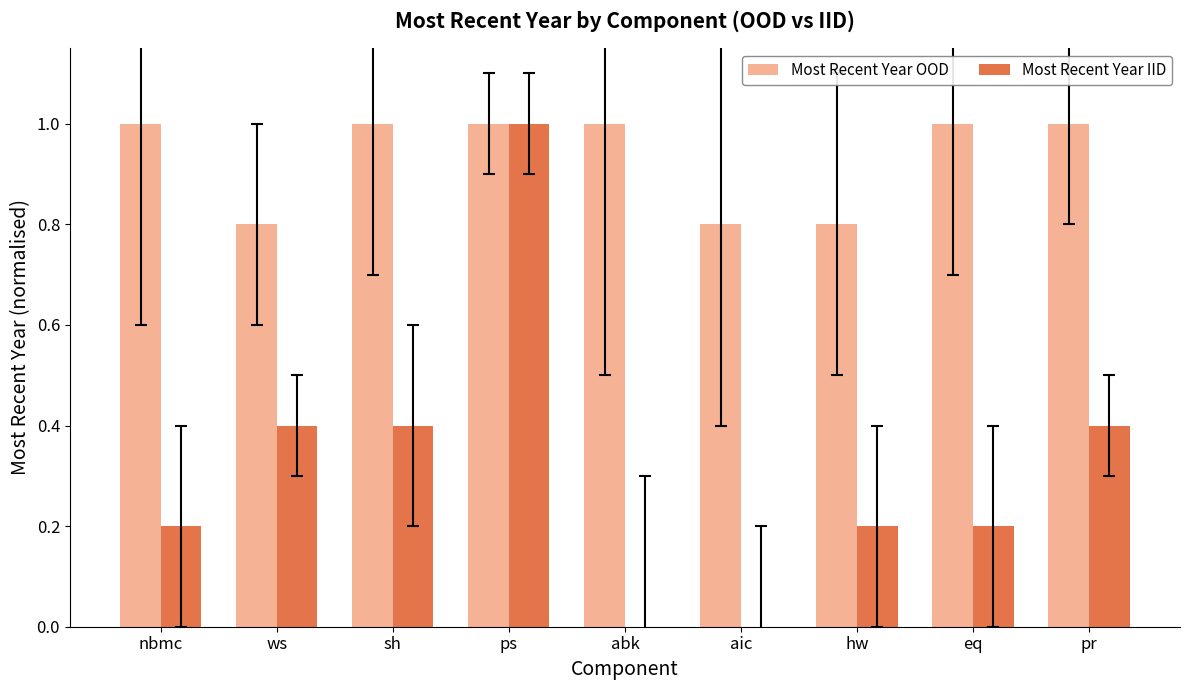

What is the sum of all Most Recent Year OOD values?

8.4